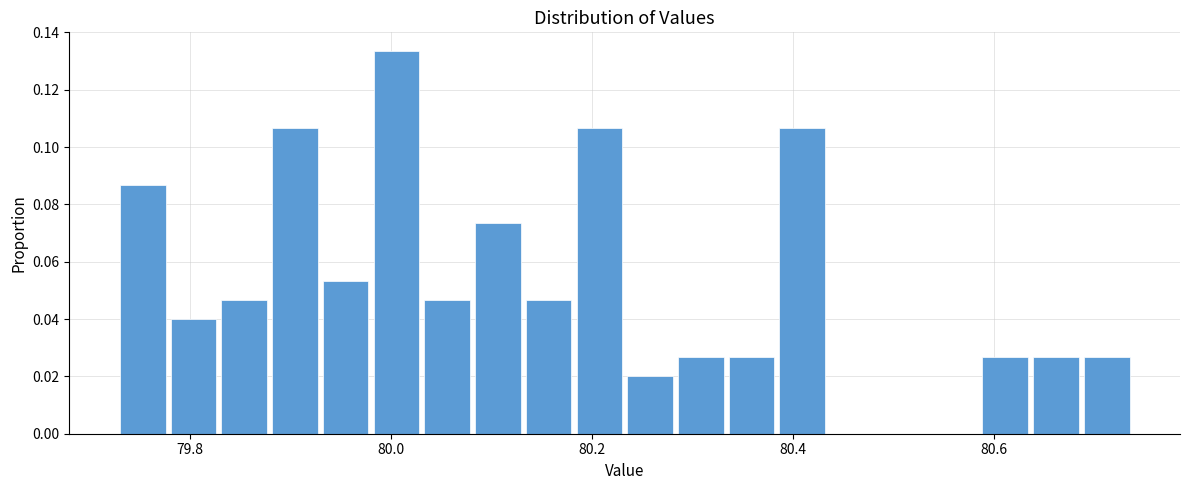

Read against the x-axis, roughly where is the centre of the tallest bar?

80.00